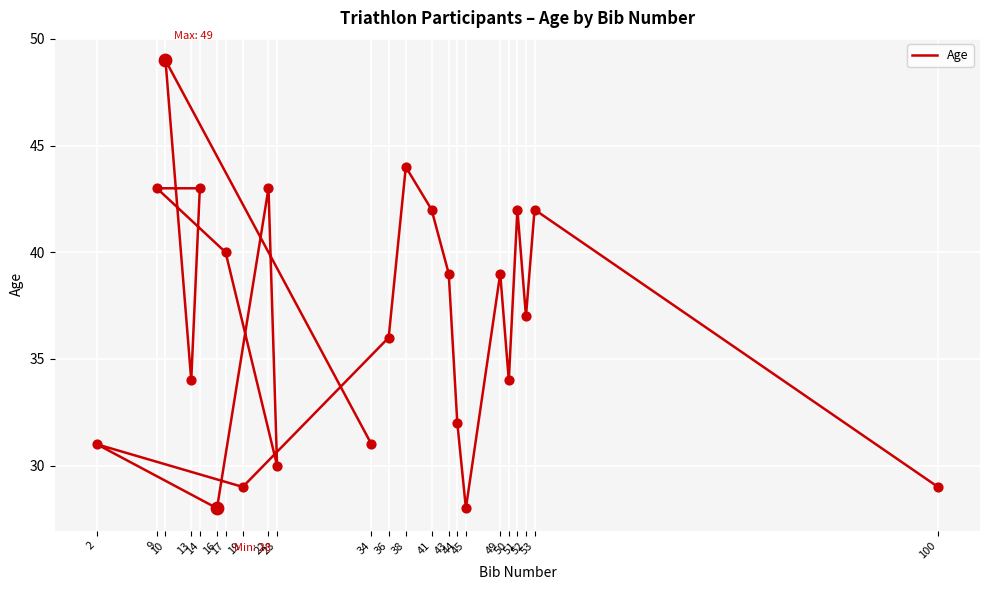

Between 23 and 2, which is larger?

2